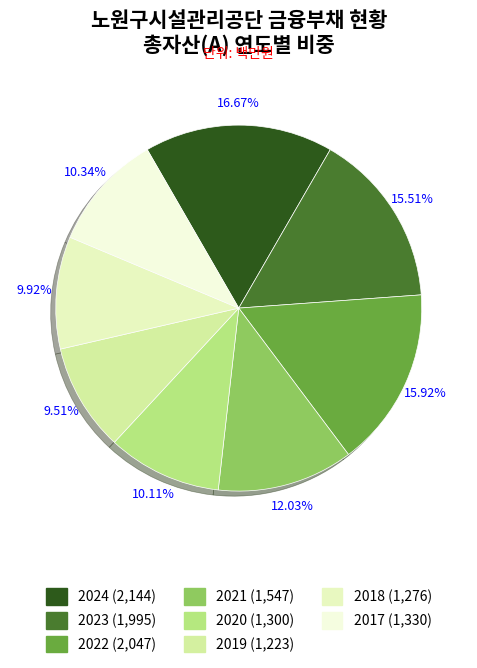

Is 2018 the majority of the pie?

No